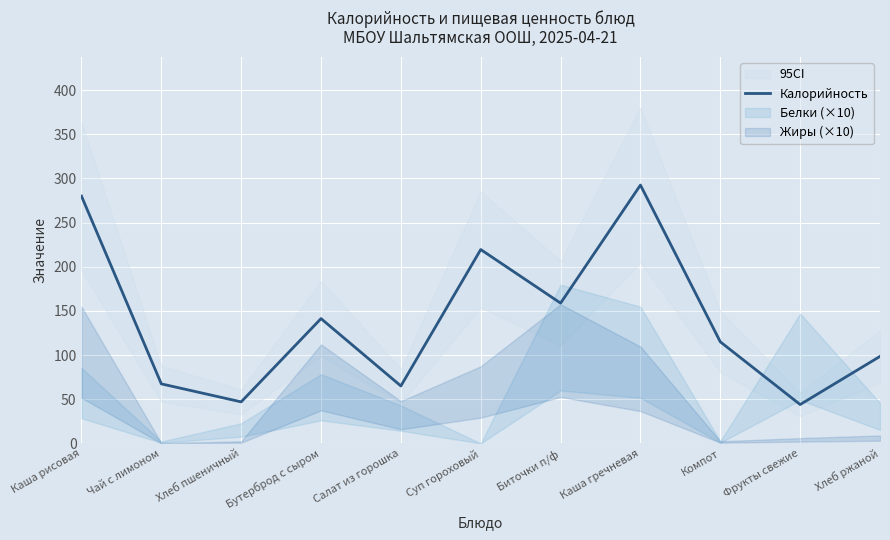

How many lines are shown in the chart?

1